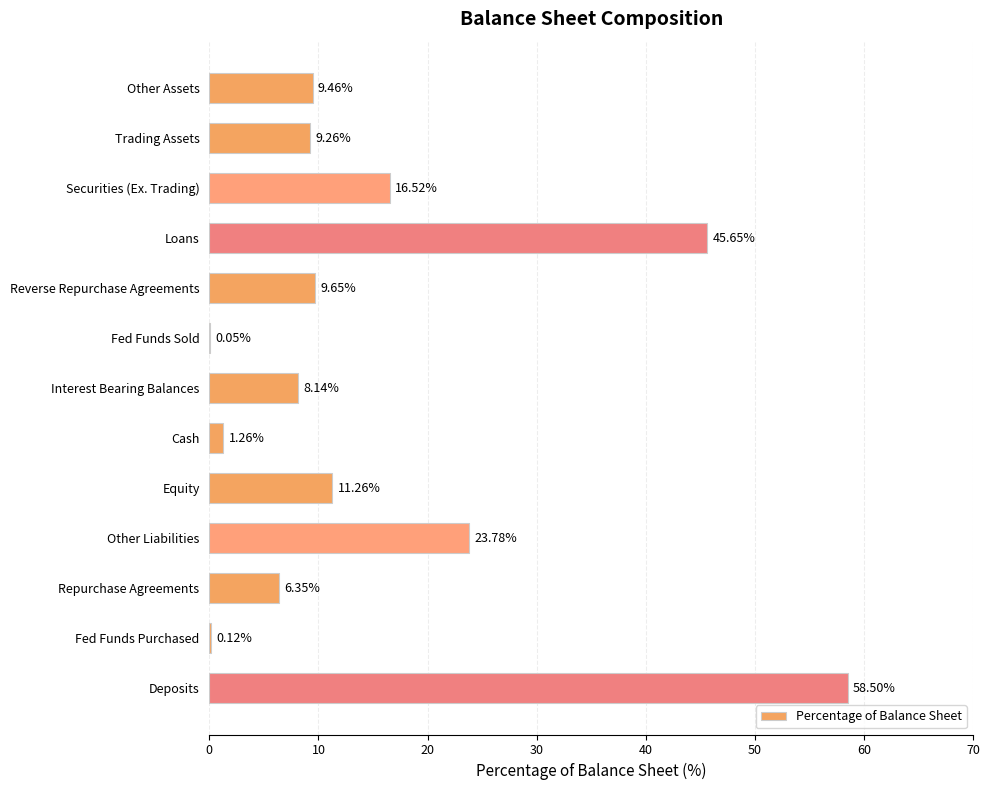

What is the sum of the values at Fed Funds Sold and Trading Assets?

9.3